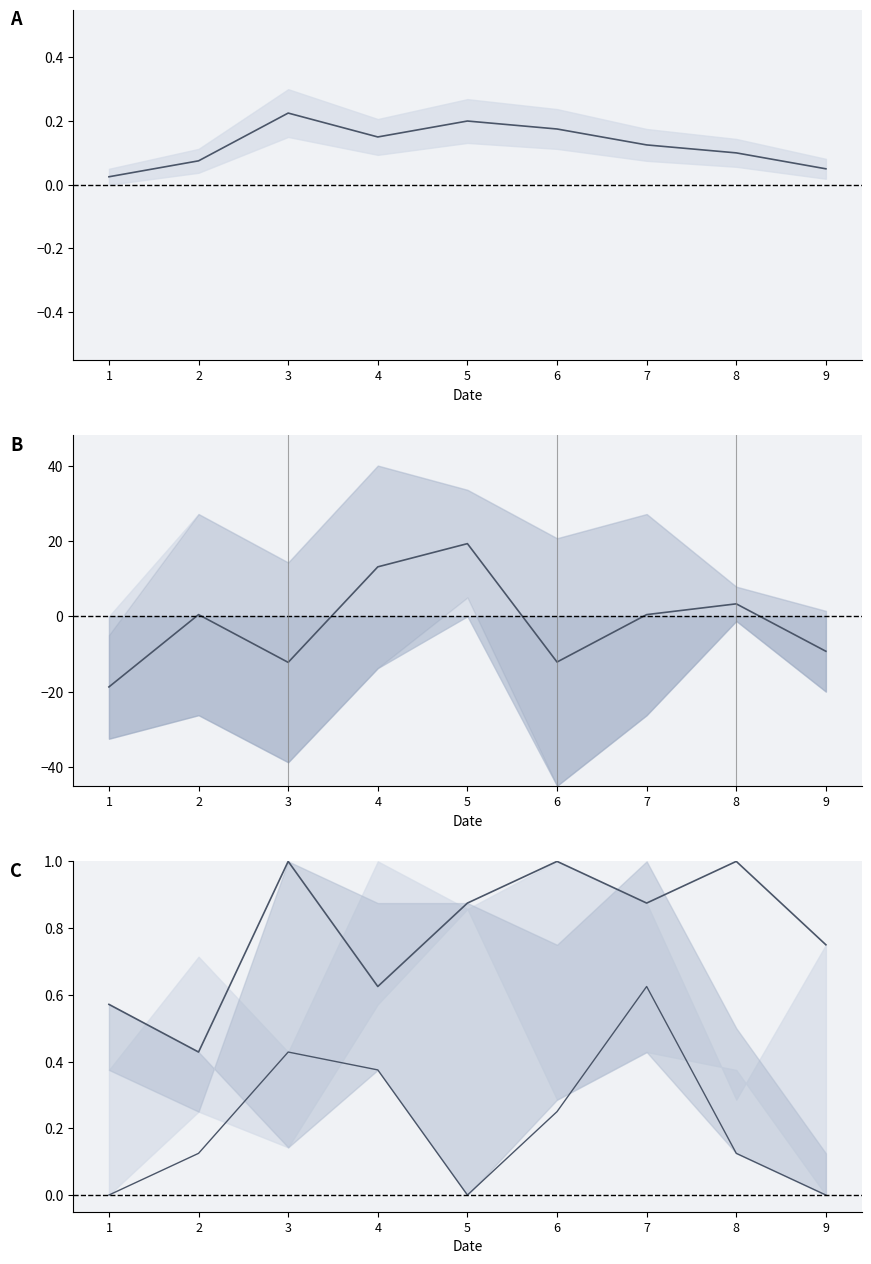

In col_6, how many points are lower than both neighbors (excluding endpoints)?

1